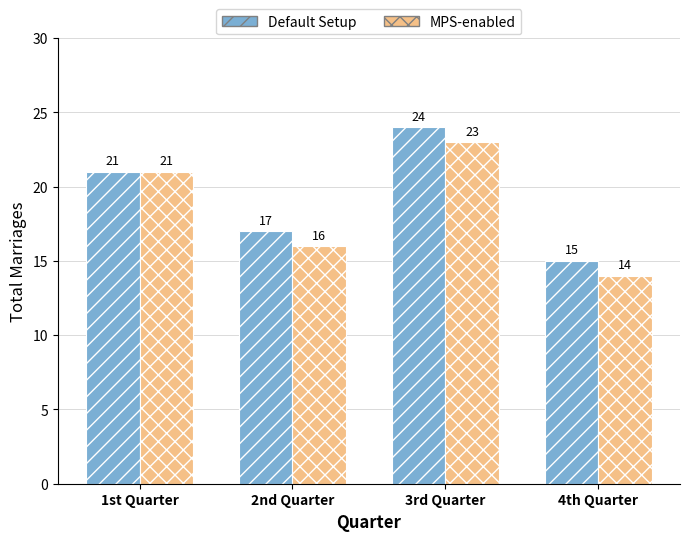

How many groups of bars are there?

4